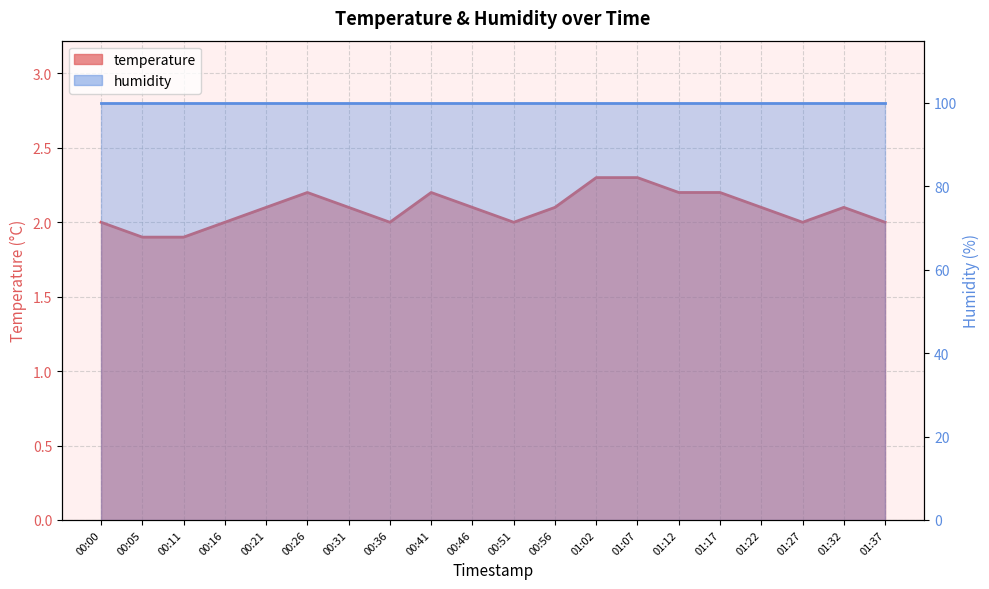

Read the value at 00:21.

2.1